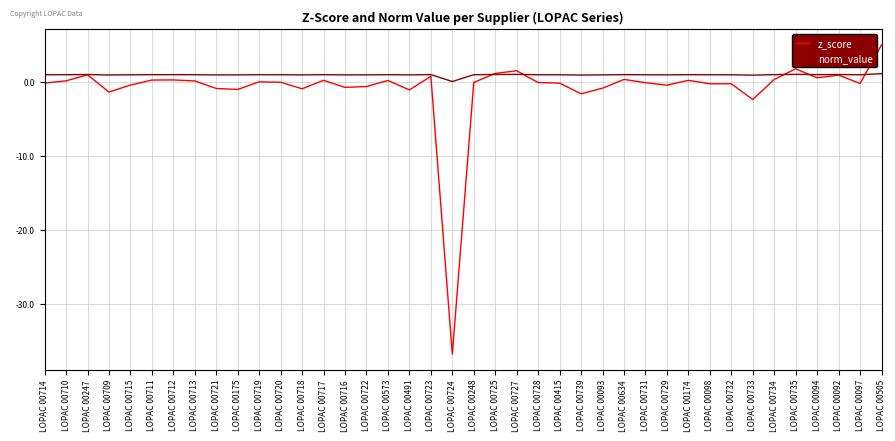

True or false: norm_value has a value of 1.0 at LOPAC 00491.

True